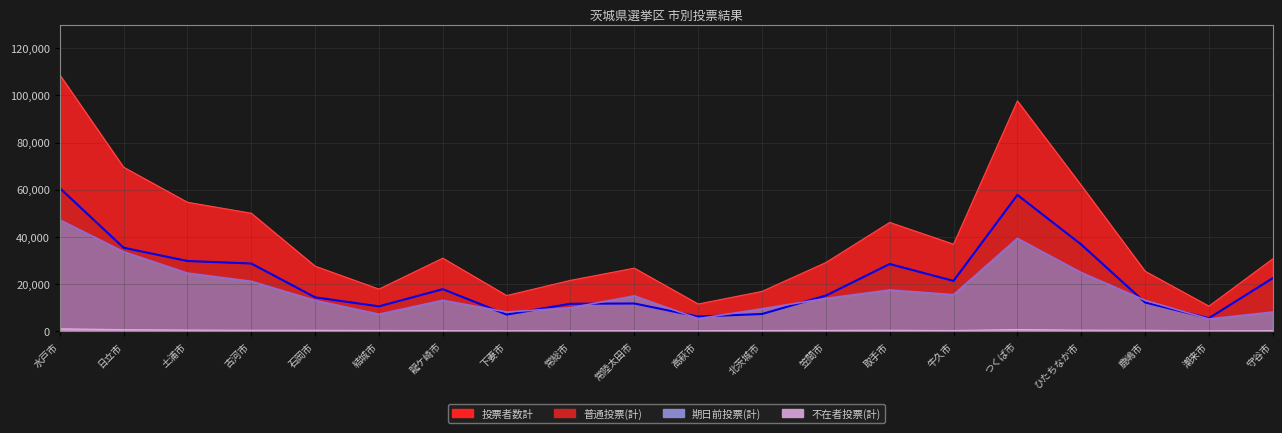

Reading left to right, extract all data points from this chart.

普通投票(計): 60668	35338	29702	28634	14279	10446	17742	6956	11542	11662	6111	7198	15013	28422	21254	57753	36703	12101	5419	22422
期日前投票(計): 47194	33649	24561	21081	12983	7123	13033	8048	9851	14903	5234	9425	13809	17392	15415	39322	24808	13014	5085	8053
不在者投票(計): 897	535	371	262	244	194	123	29	89	100	97	163	213	262	159	590	325	255	38	128
投票者数計: 108759	69522	54634	49977	27506	17763	30898	15033	21482	26665	11442	16786	29035	46076	36828	97665	61836	25370	10542	30603